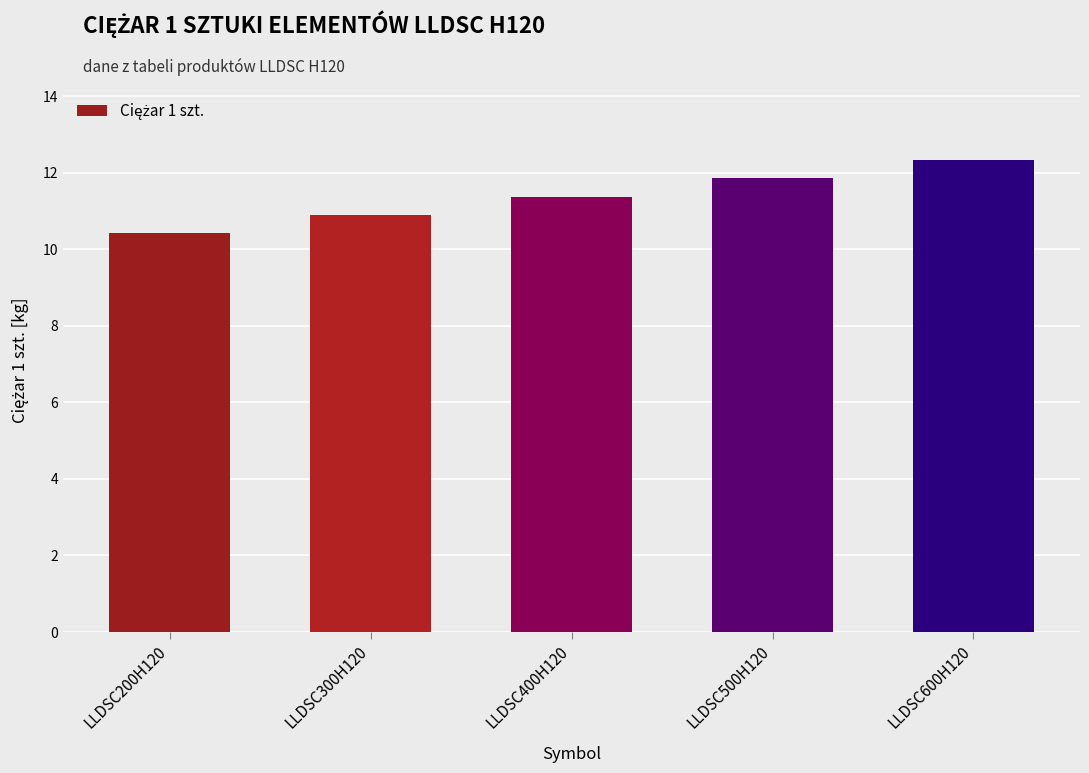

Are the bars horizontal?

No